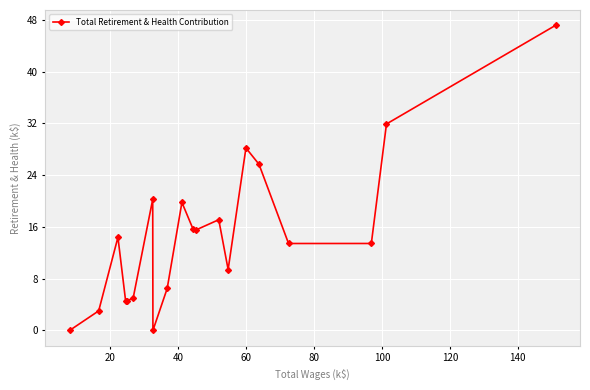

What is the value of the 14th point from the left?

9.4